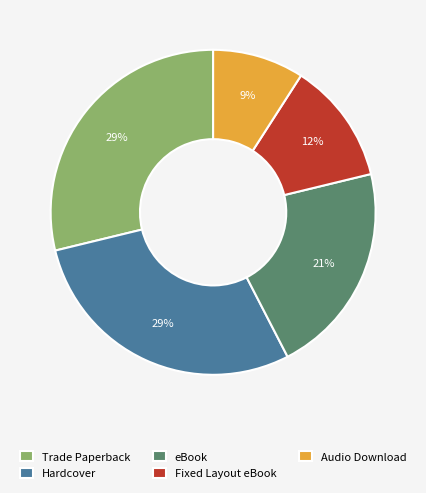

Do eBook and Fixed Layout eBook together represent more than half of the pie?

No